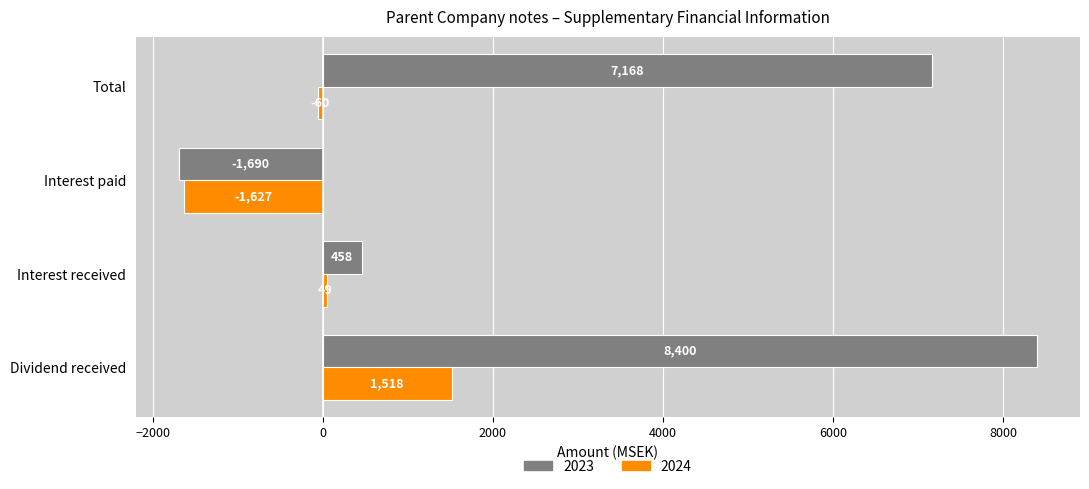

What is the spread (max minus min) of values at Total?

7228